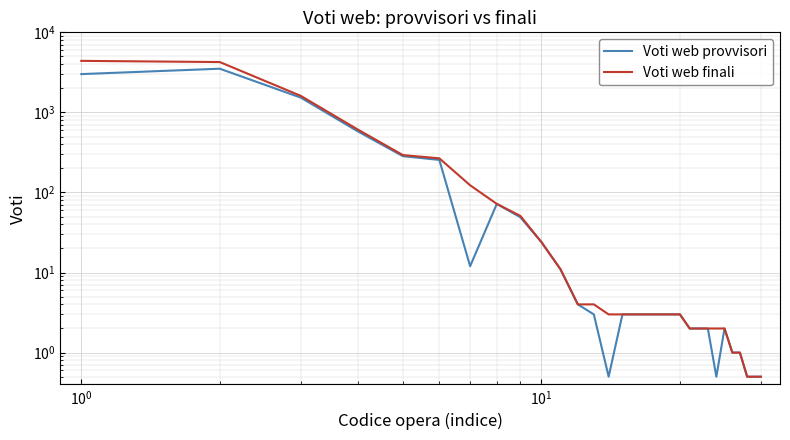

What are all the series names shown in the legend?

Voti web provvisori, Voti web finali